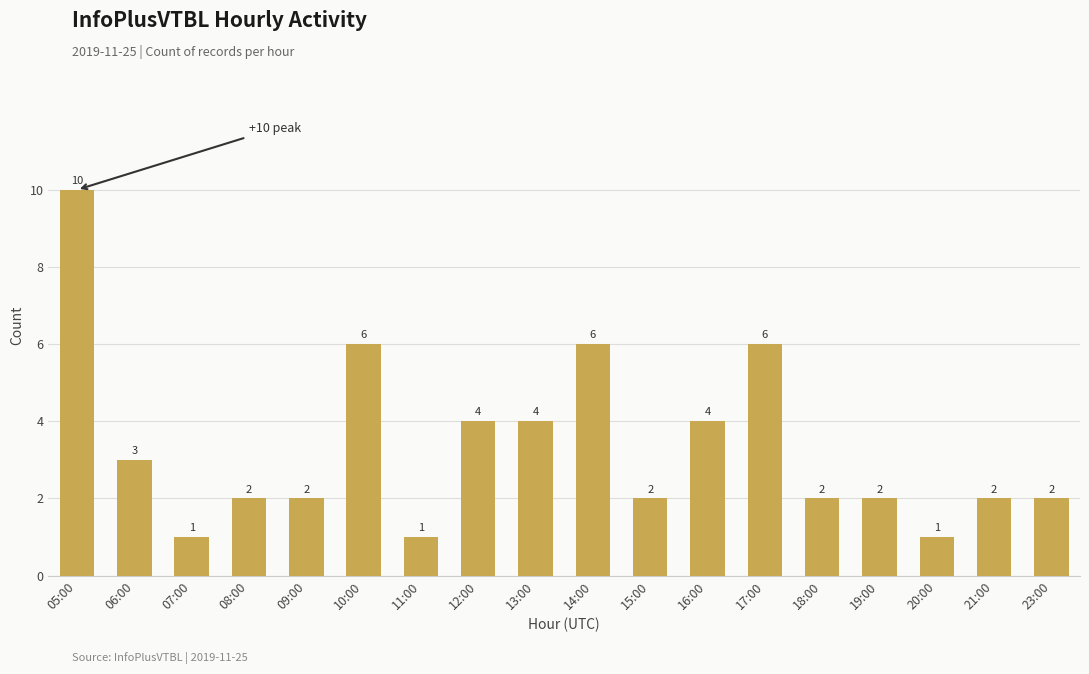

Reading left to right, list all the values displayed in this chart.

05:00=10	06:00=3	07:00=1	08:00=2	09:00=2	10:00=6	11:00=1	12:00=4	13:00=4	14:00=6	15:00=2	16:00=4	17:00=6	18:00=2	19:00=2	20:00=1	21:00=2	23:00=2